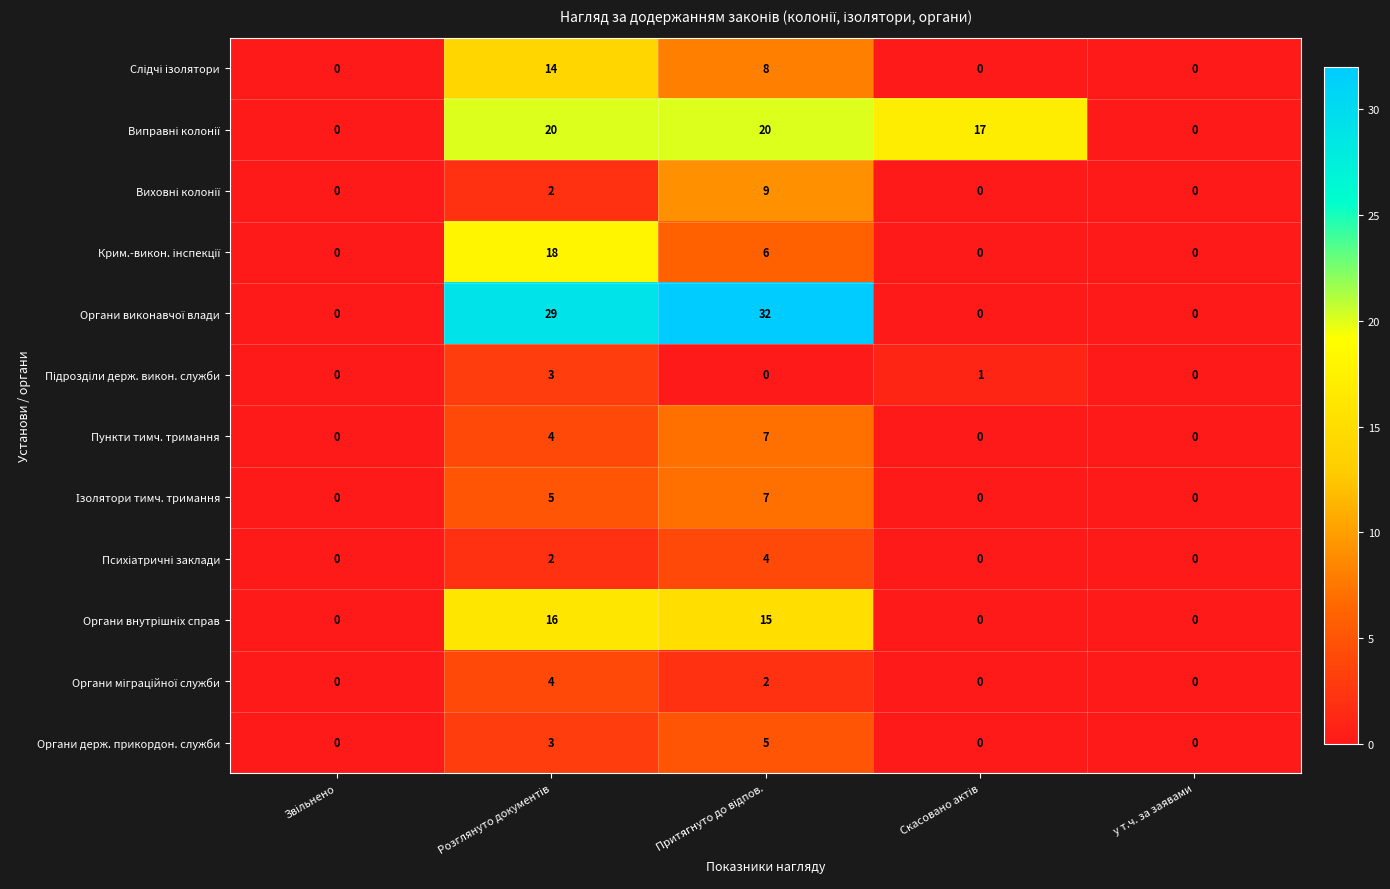

What is the maximum value shown in the chart?

32